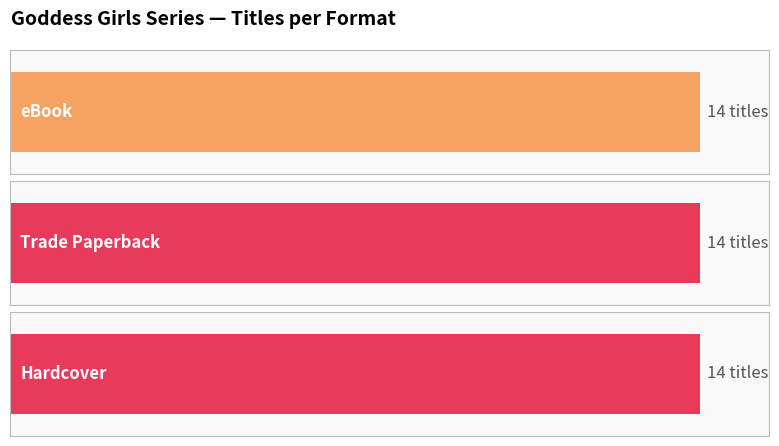

Is the value of Hardcover at Idun and the Apples of Youth greater than the value of eBook at Echo the Copycat?

No